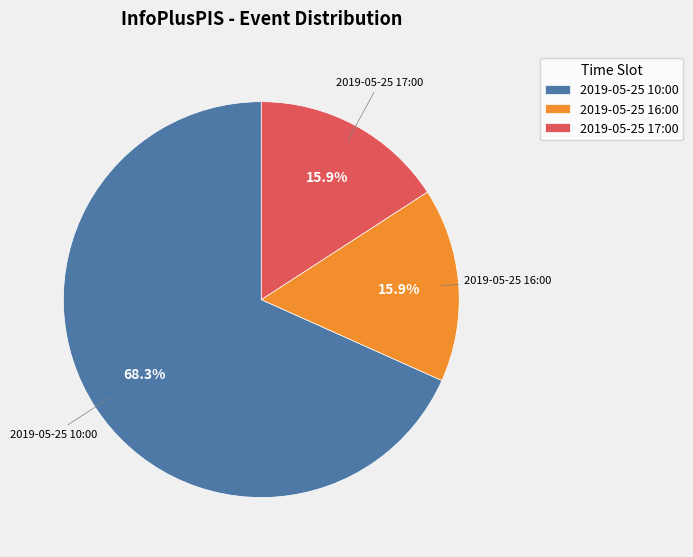

To the nearest percent, what is the difference between the largest and smallest slice percentages?

52%